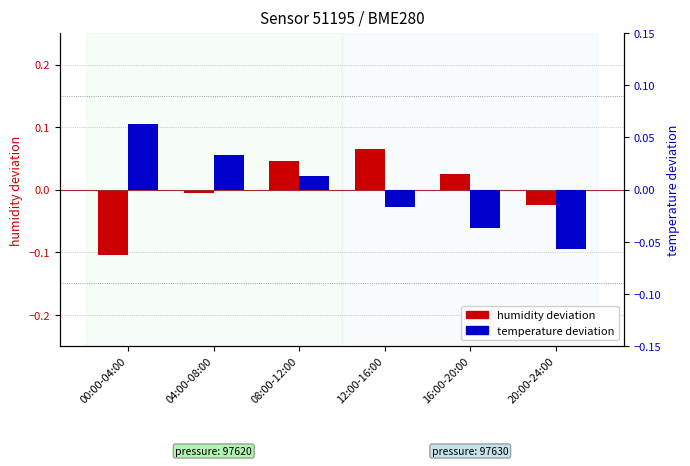

At which label is humidity deviation closest to 0?

04:00-08:00